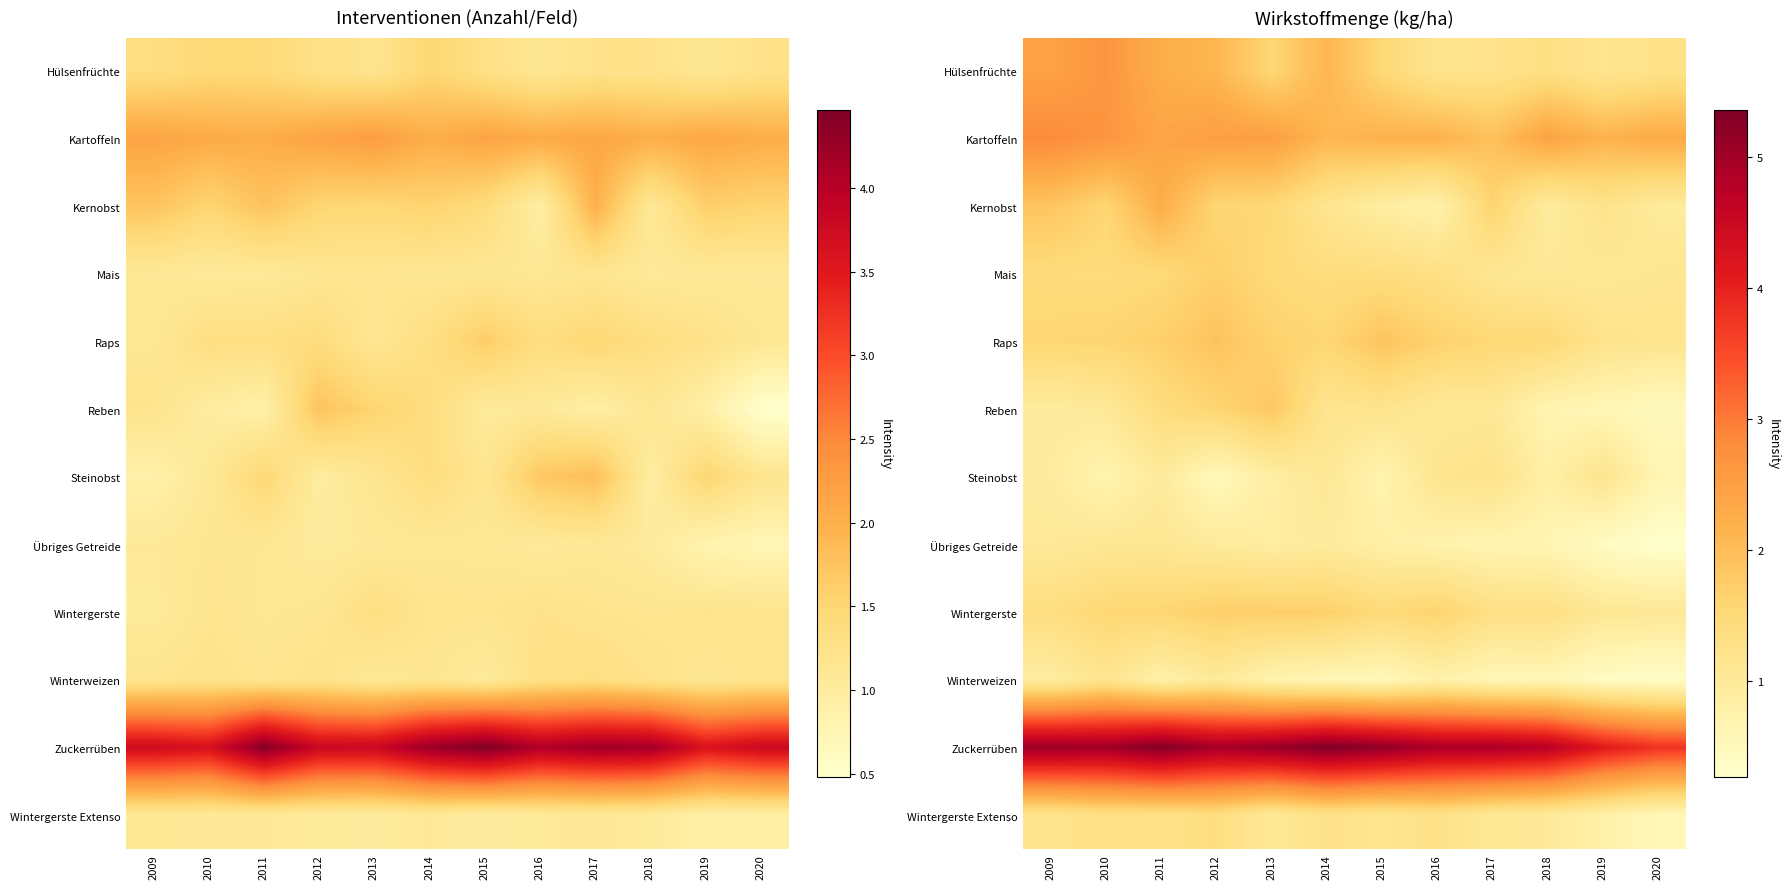

The value of Übriges Getreide at 2018 is 0.2. True or false?

False